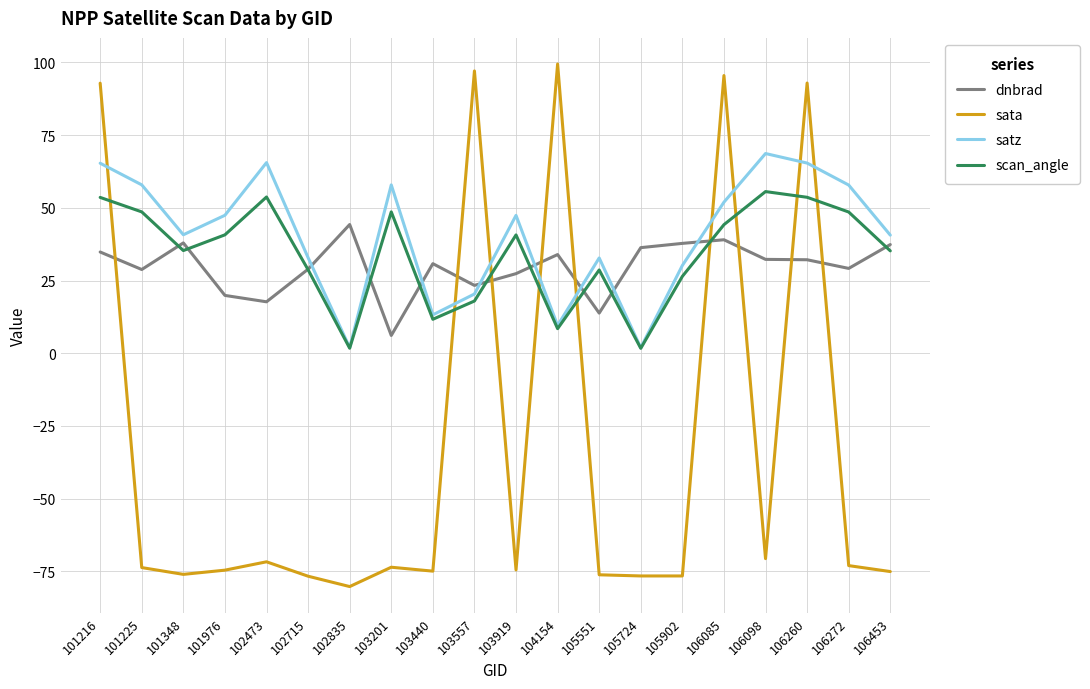

What is the sum of all sata values?

-646.4